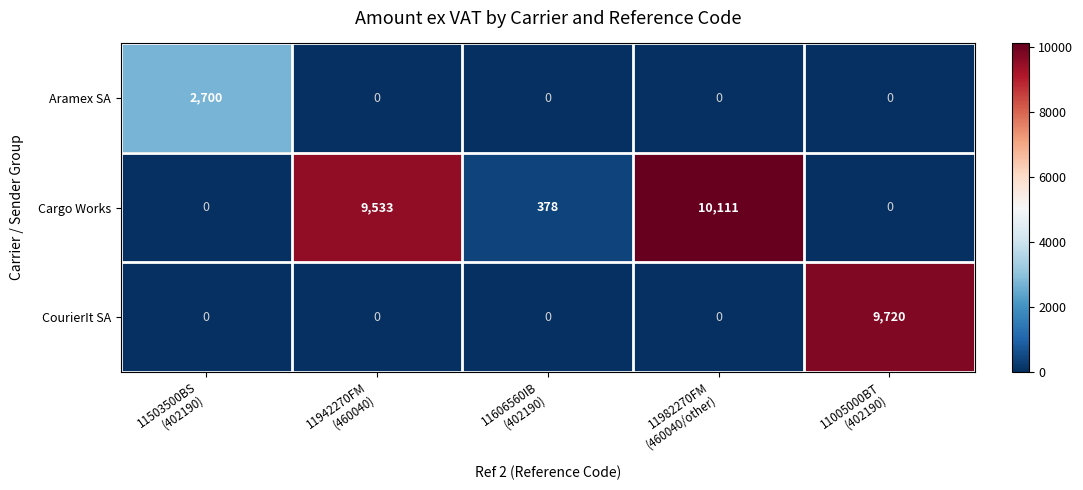

What is the average value of the CourierIt SA series?

1944